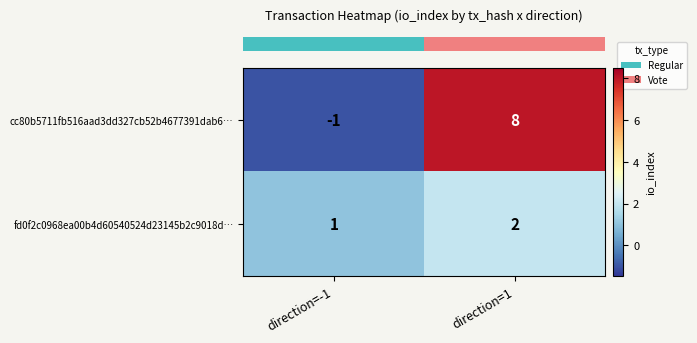

What is the difference between the highest and lowest values at direction=1?

6